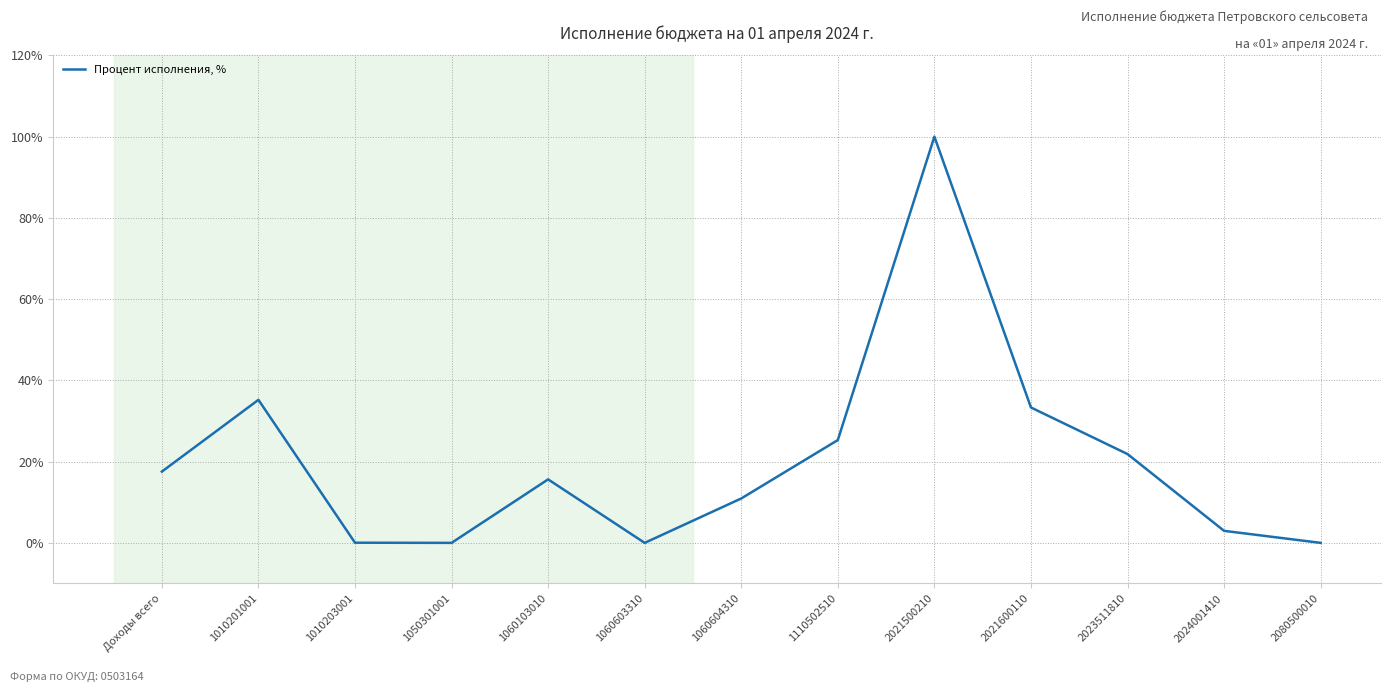

What position from the left is 1060603310?

6